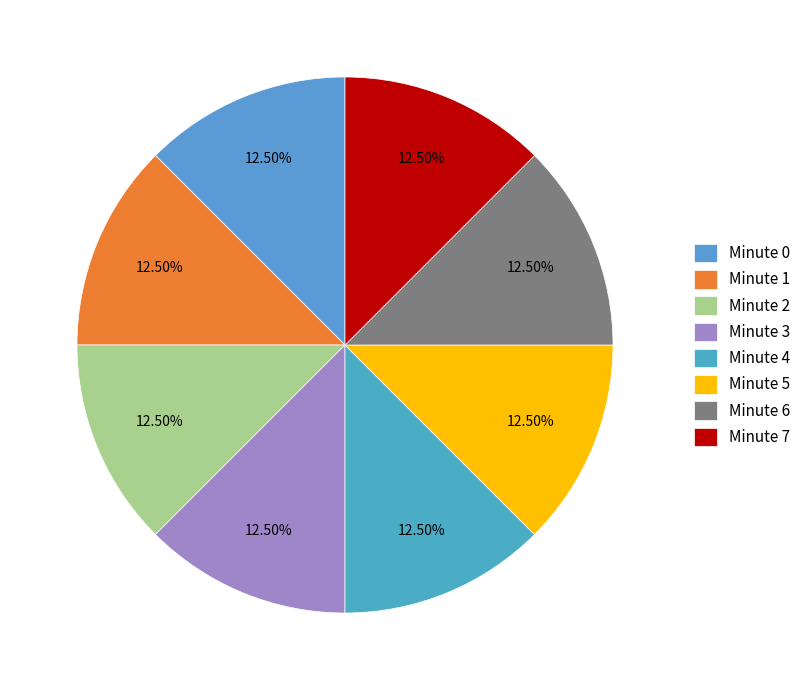

To the nearest percent, what is the difference between the largest and smallest slice percentages?

0%